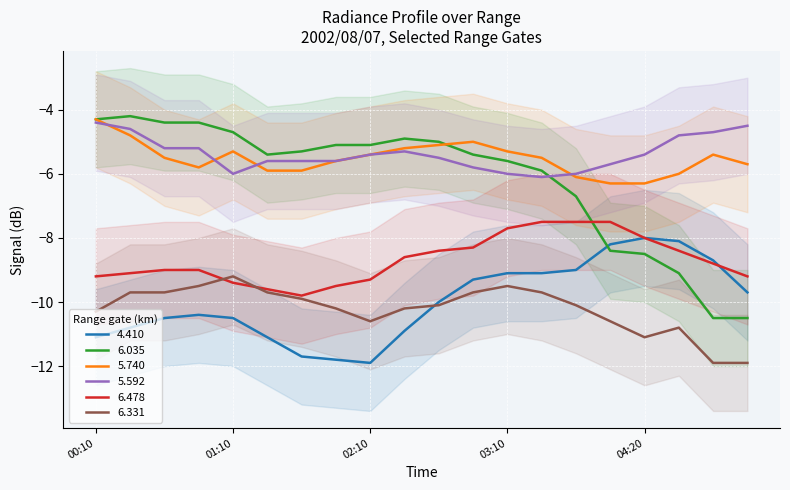

What is the smallest value displayed?

-11.9